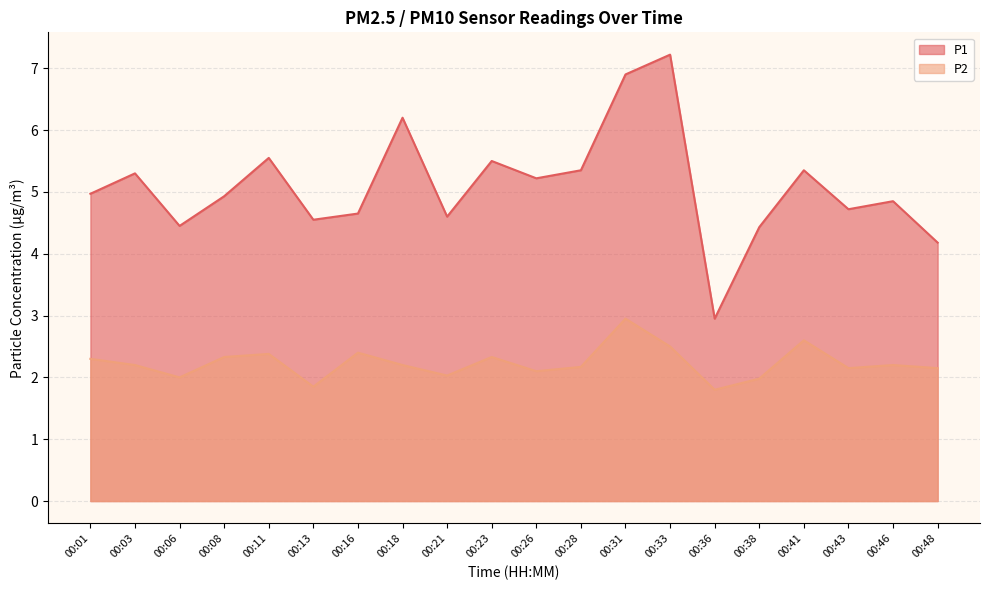

At how many categories does at least one series exceed 6?

3